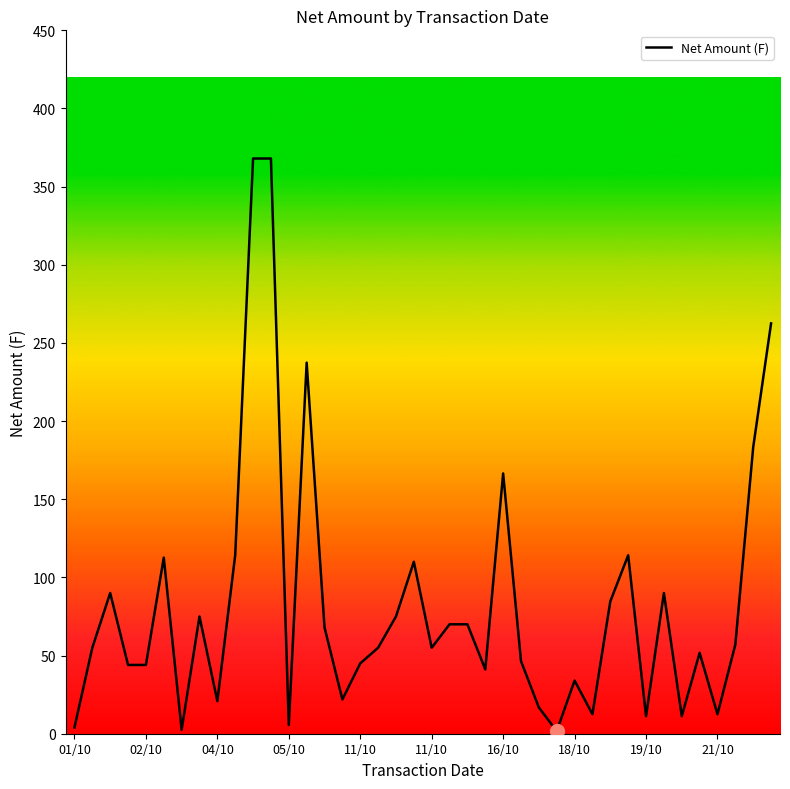

What is the greatest value displayed?

368.0